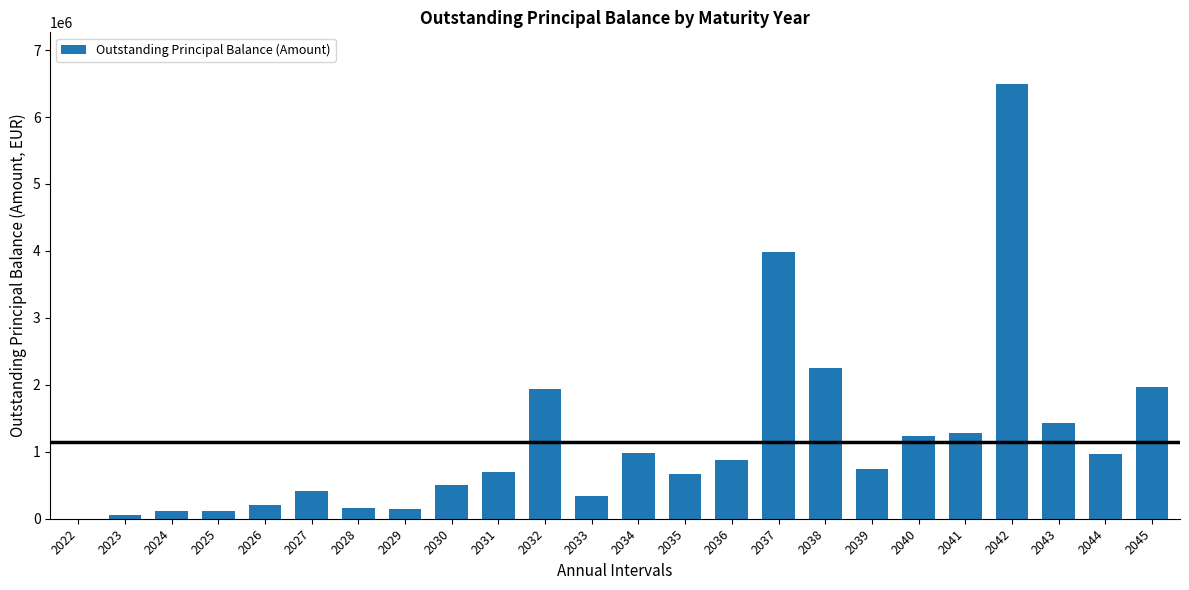

What is the maximum value shown in the chart?

6486542.1